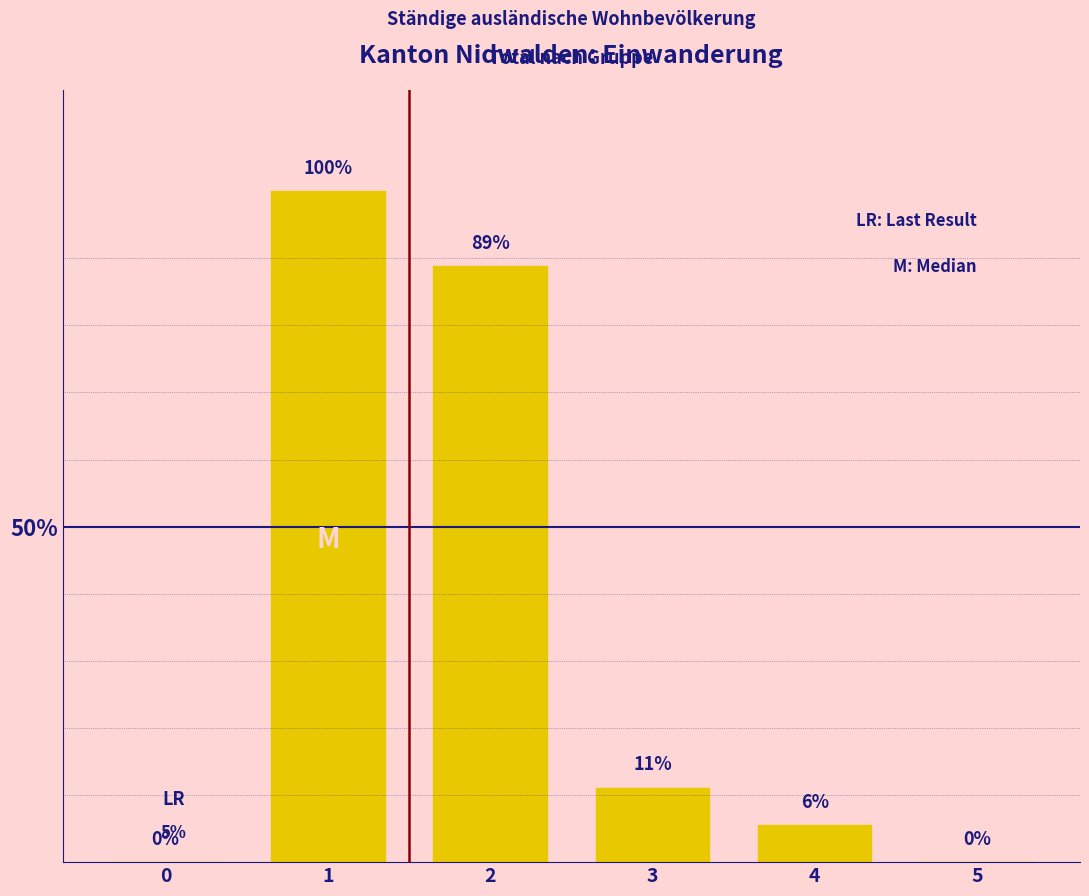

Is it true that the value at 0 is -10?

False